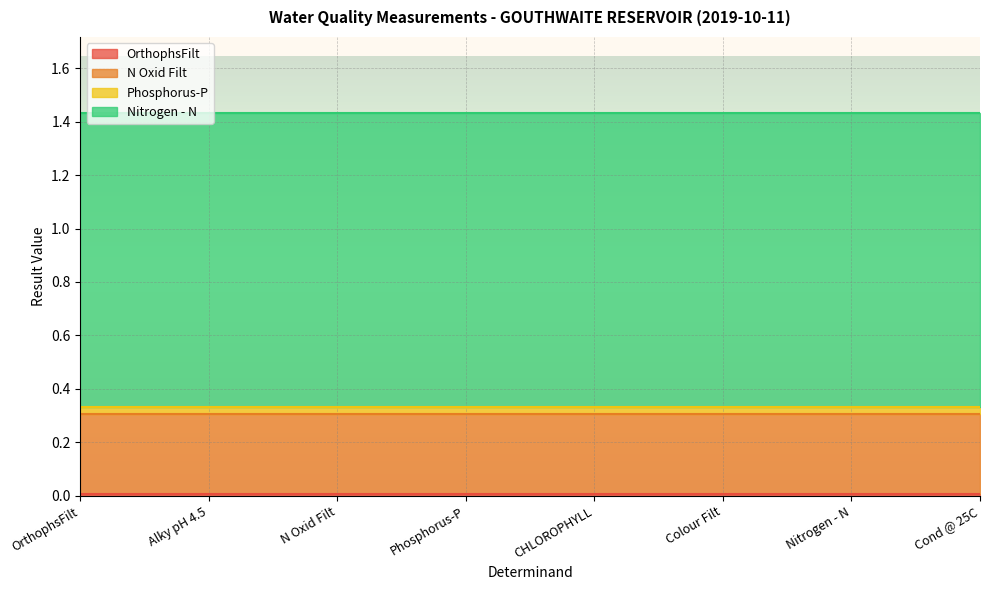

Reading right to left, transcribe all the data shown in this chart.

OrthophsFilt: Cond @ 25C=0.0	Nitrogen - N=0.0	Colour Filt=0.0	CHLOROPHYLL=0.0	Phosphorus-P=0.0	N Oxid Filt=0.0	Alky pH 4.5=0.0	OrthophsFilt=0.0
N Oxid Filt: Cond @ 25C=0.3	Nitrogen - N=0.3	Colour Filt=0.3	CHLOROPHYLL=0.3	Phosphorus-P=0.3	N Oxid Filt=0.3	Alky pH 4.5=0.3	OrthophsFilt=0.3
Phosphorus-P: Cond @ 25C=0.0	Nitrogen - N=0.0	Colour Filt=0.0	CHLOROPHYLL=0.0	Phosphorus-P=0.0	N Oxid Filt=0.0	Alky pH 4.5=0.0	OrthophsFilt=0.0
Nitrogen - N: Cond @ 25C=1.1	Nitrogen - N=1.1	Colour Filt=1.1	CHLOROPHYLL=1.1	Phosphorus-P=1.1	N Oxid Filt=1.1	Alky pH 4.5=1.1	OrthophsFilt=1.1